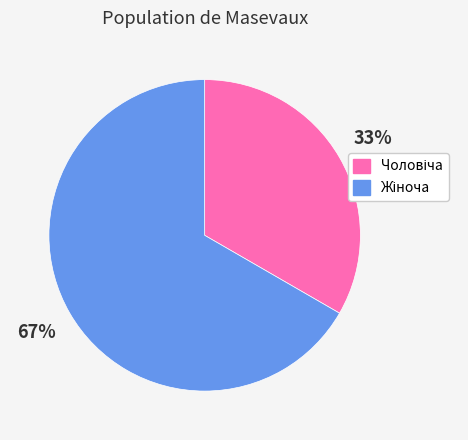

How many segments does this pie chart have?

2